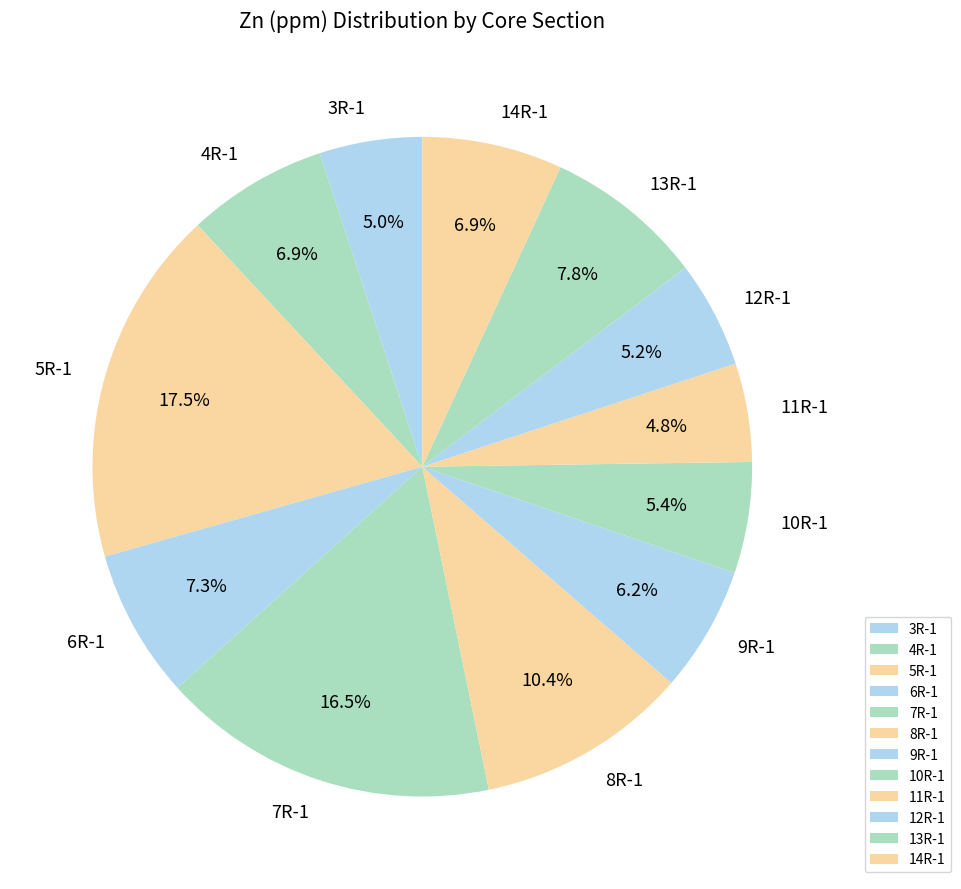

Between 8R-1 and 10R-1, which is larger?

8R-1